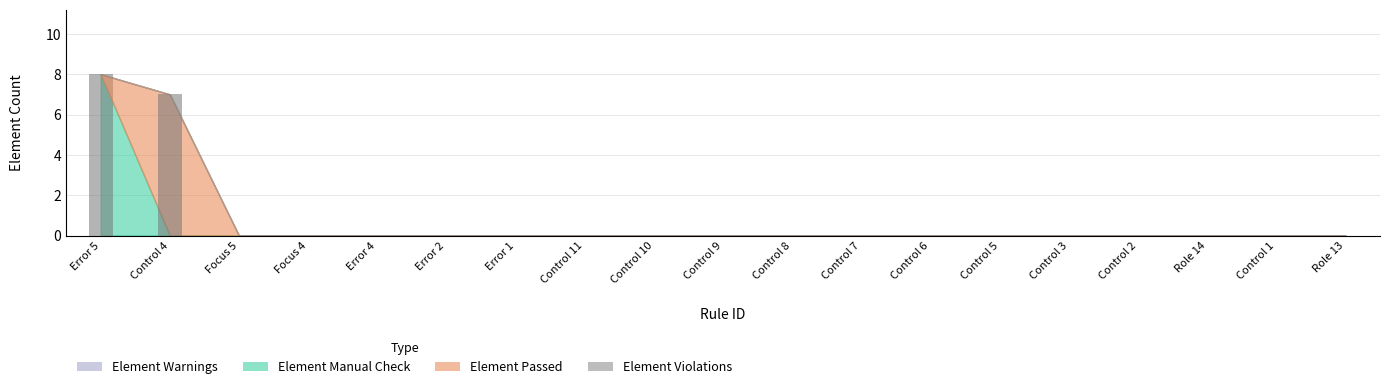

What is the label of the 17th bar from the left?

Role 14